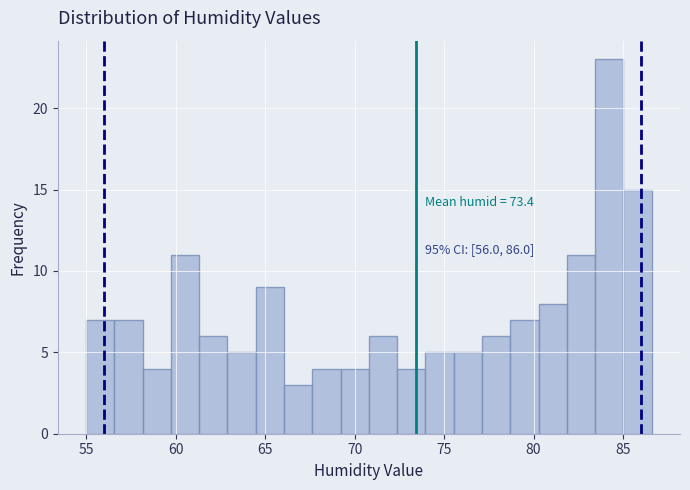

Read against the x-axis, roughly where is the centre of the tallest bar?

84.0